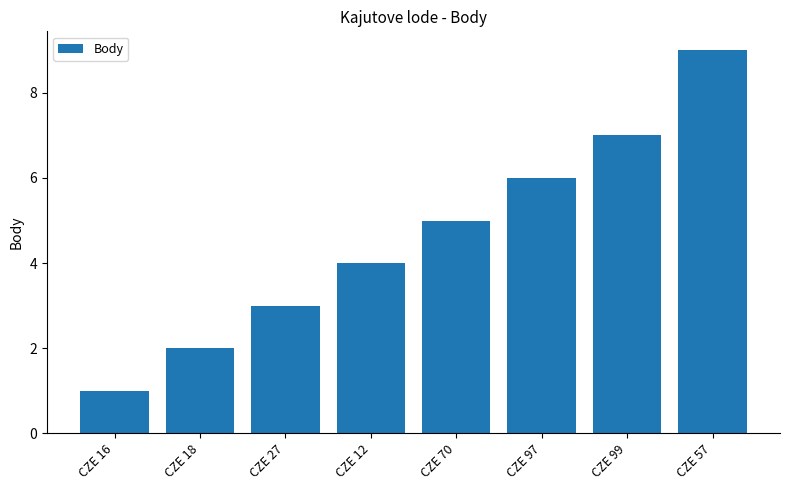

Are the bars horizontal?

No